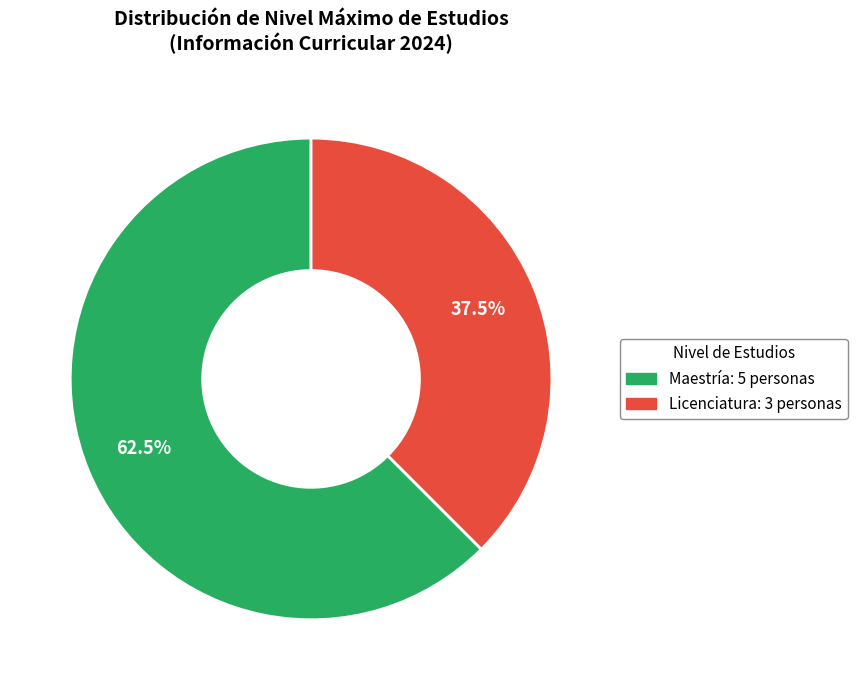

Count the number of slices in the pie.

2